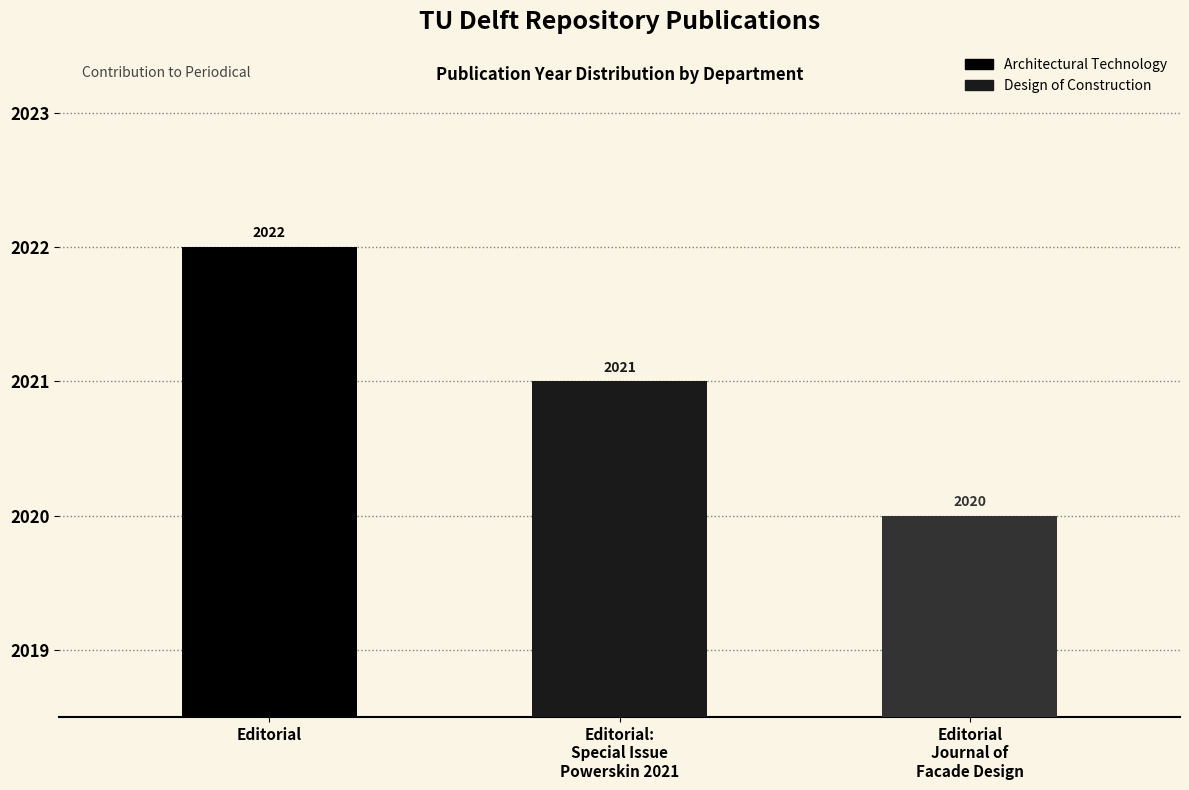

Which label corresponds to the largest value in the chart?

Editorial